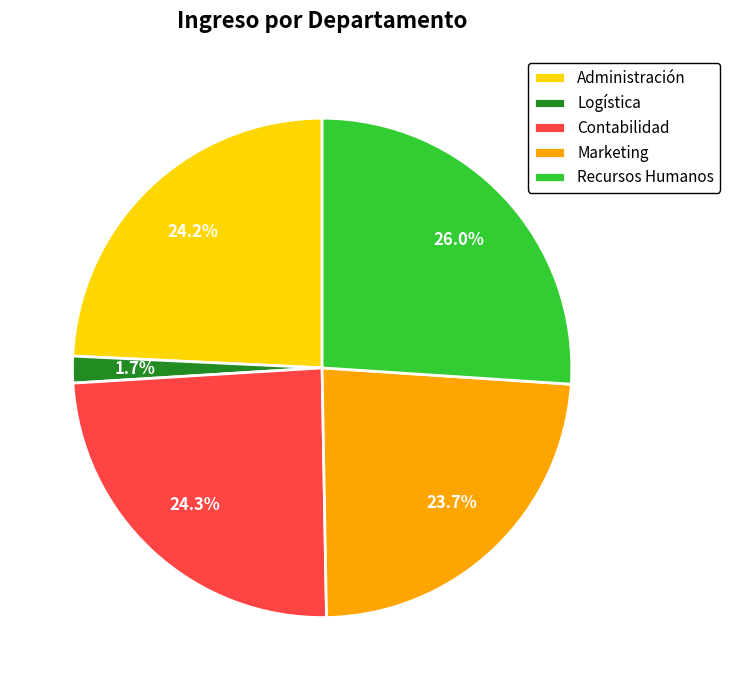

Does Logística represent more than half of the total?

No